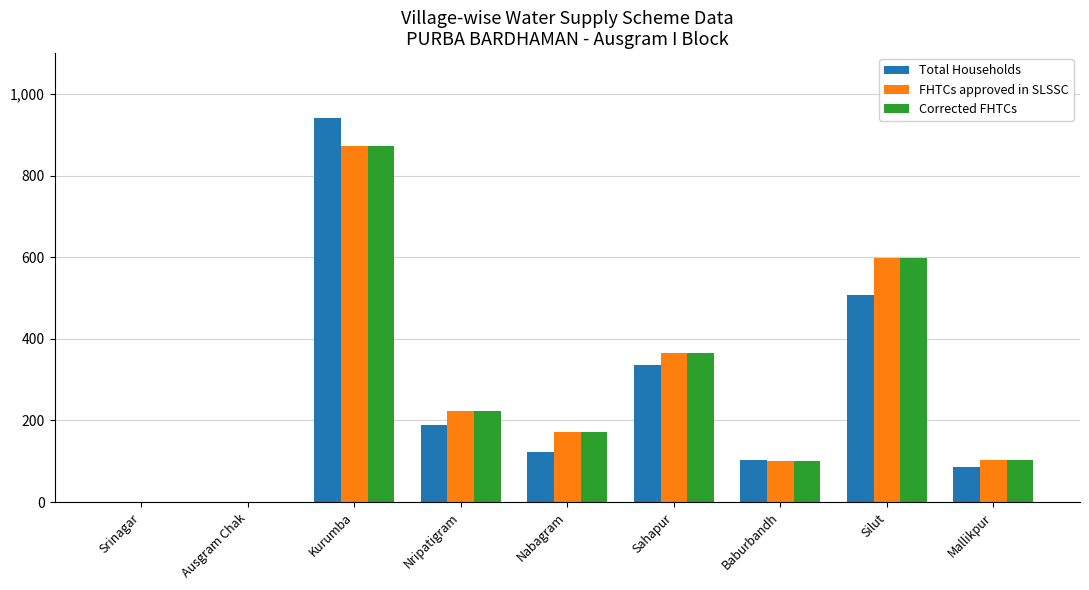

How many distinct data groups are displayed?

3